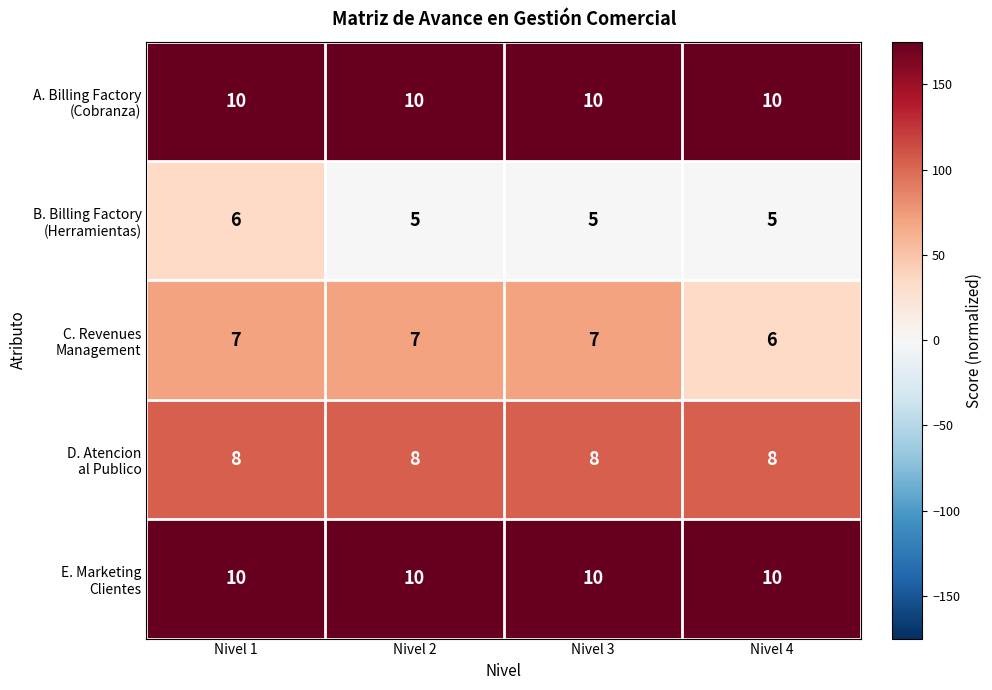

What is the total value across all series at Nivel 3?

40